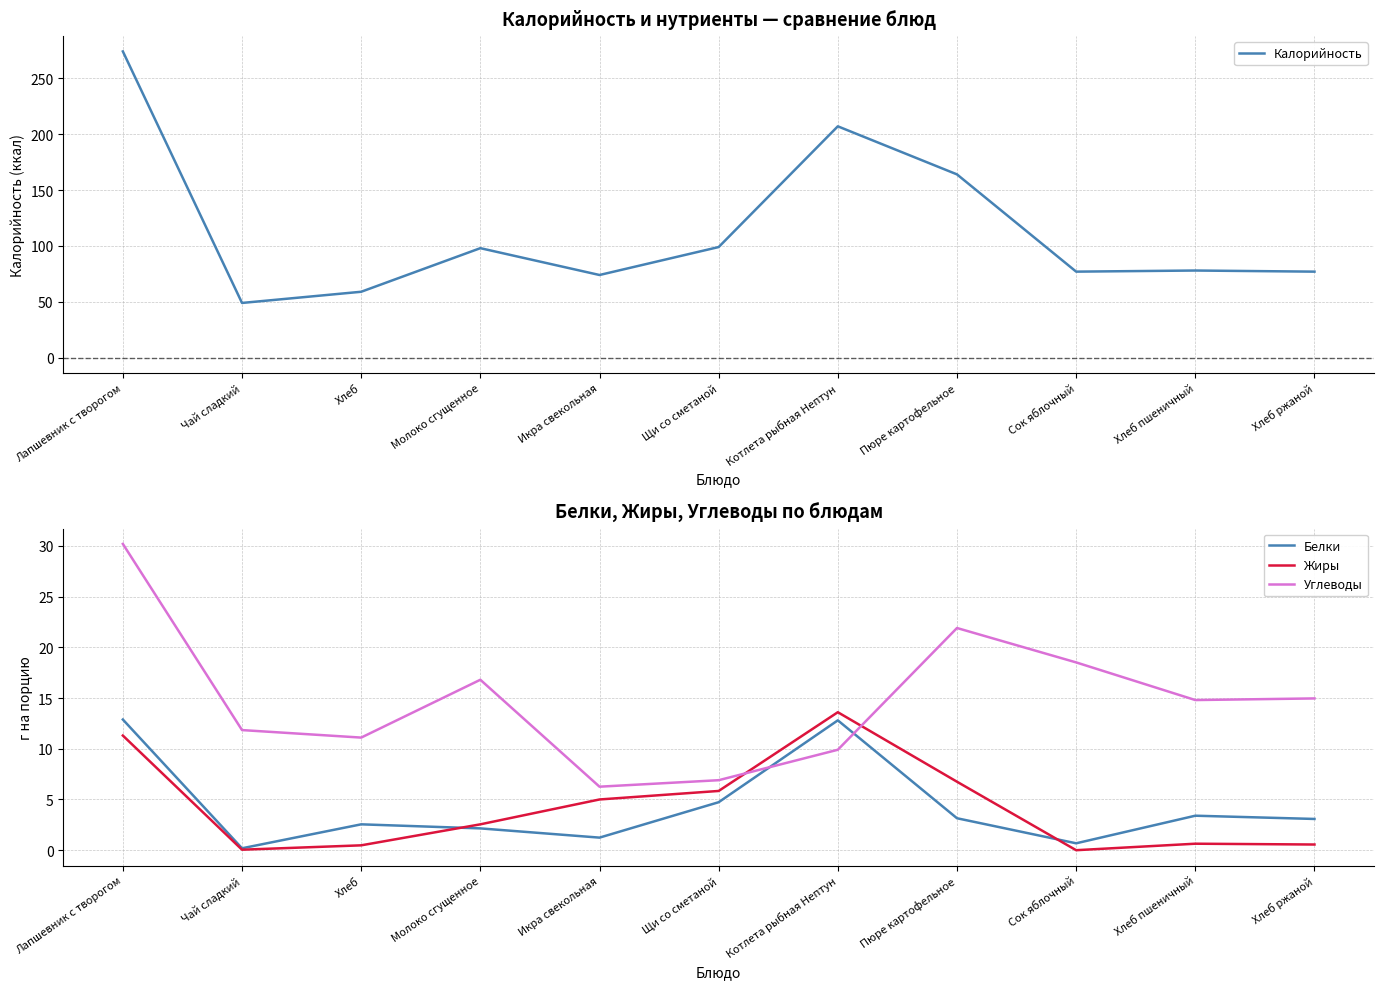

Reading left to right, extract all data points from this chart.

Калорийность: 274.0	49.0	59.0	98.0	74.0	99.0	207.0	164.0	77.0	78.0	77.0
Белки: 12.9	0.2	2.5	2.1	1.2	4.7	12.8	3.1	0.7	3.4	3.1
Жиры: 11.3	0.1	0.5	2.5	5.0	5.8	13.6	6.8	0.0	0.6	0.6
Углеводы: 30.2	11.8	11.1	16.8	6.3	6.9	9.9	21.9	18.5	14.8	15.0